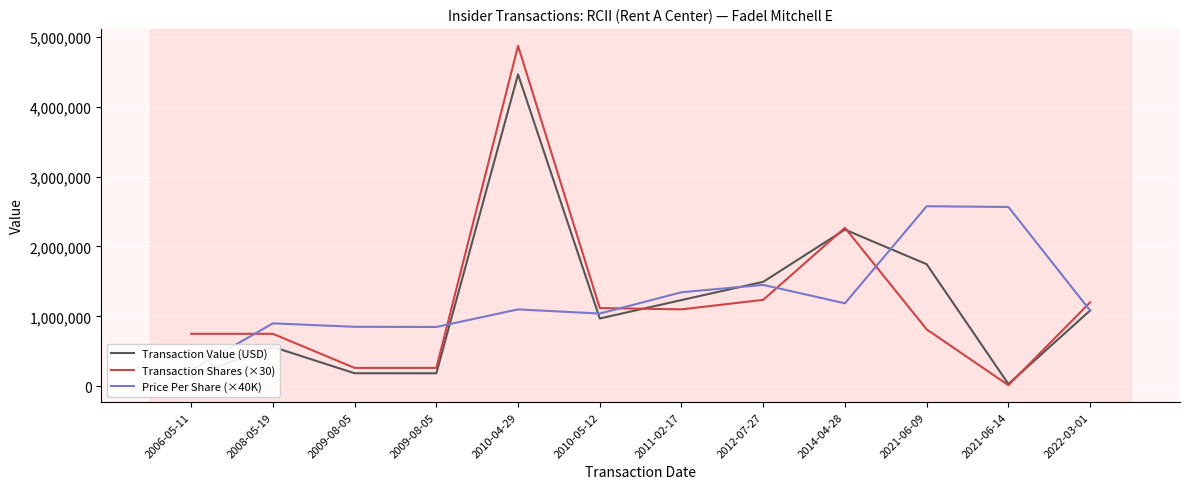

Is the value of Price Per Share (×40K) at 2008-05-19 greater than the value of Transaction Shares (×30) at 2010-05-12?

No